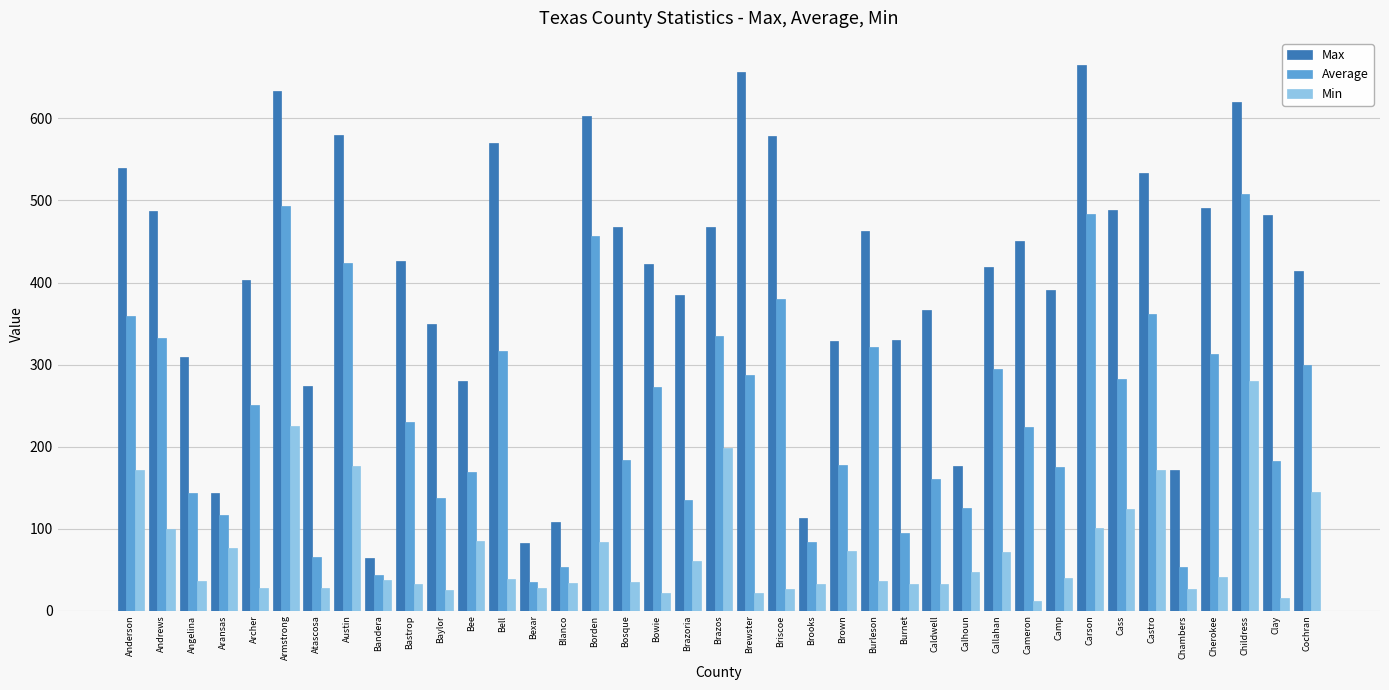

Read the Max value at Caldwell, to the nearest 100.

400